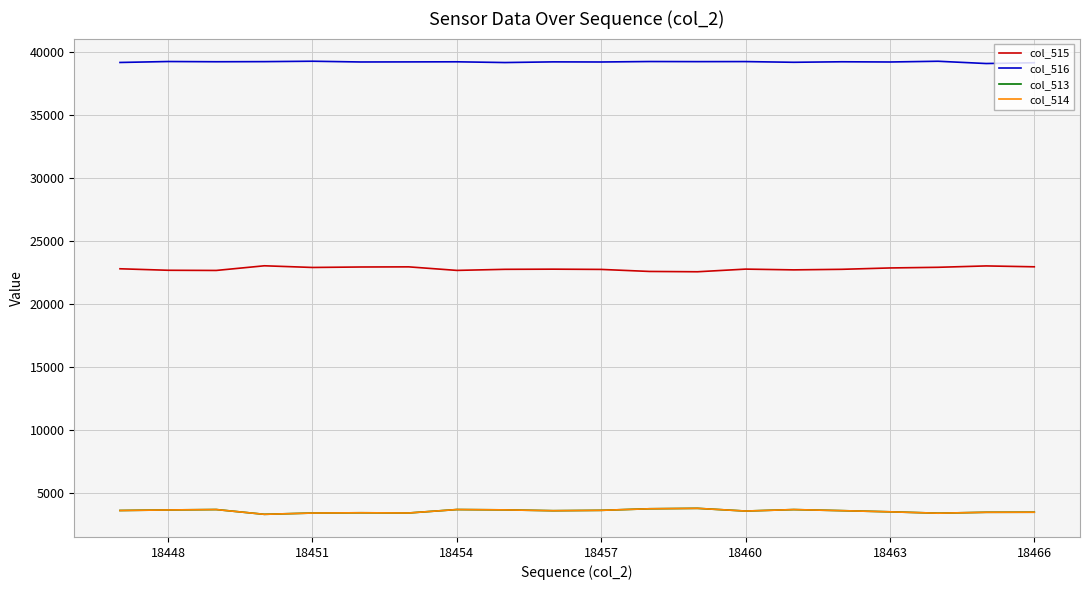

Which series has the largest total across all categories?

col_516